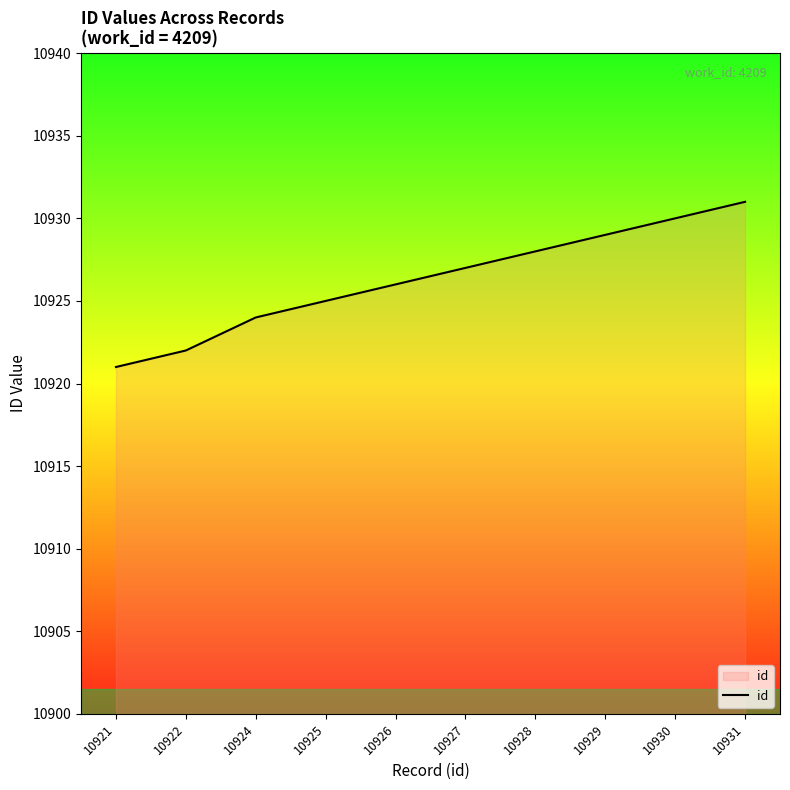

Does the chart have visible grid lines?

No